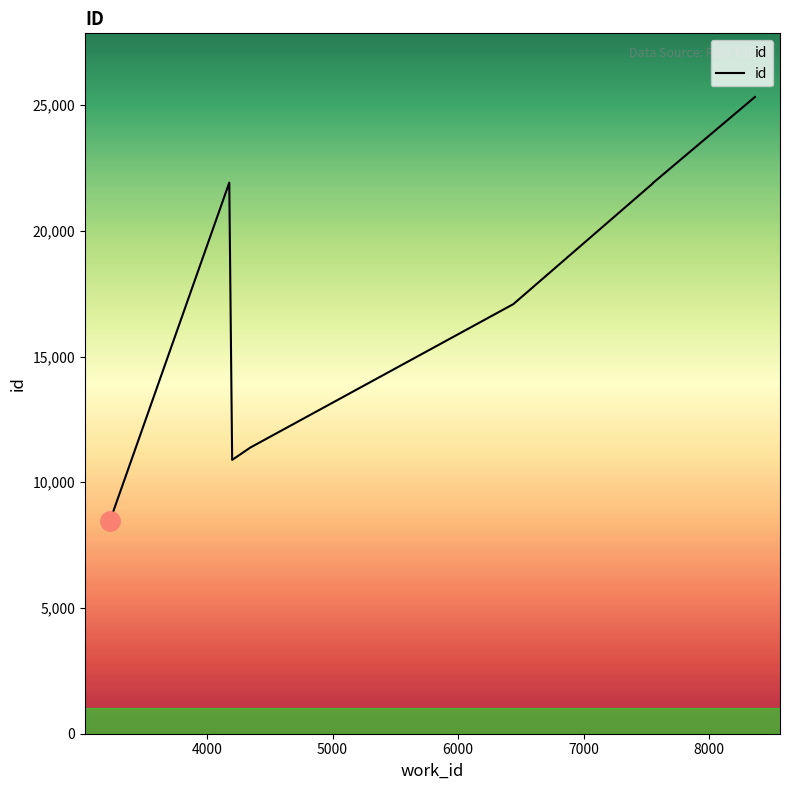

Count the number of categories in the chart.

10